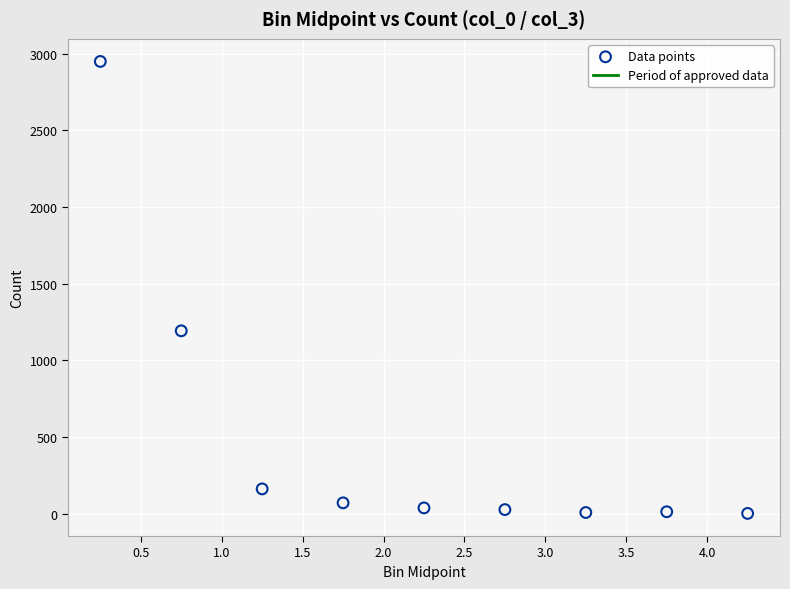

What is the average Y value?

496